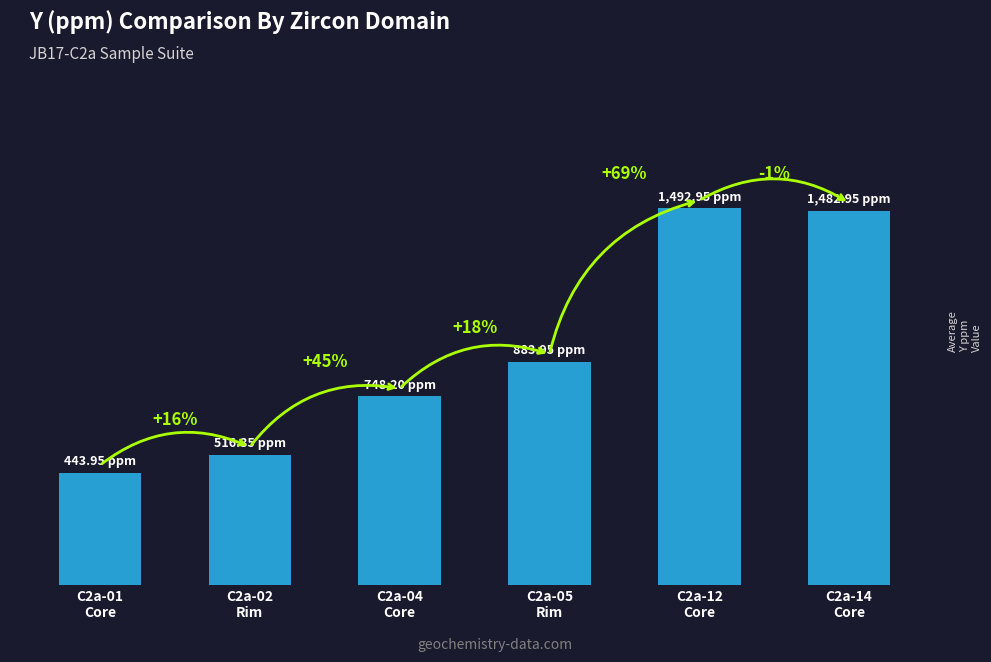

Are the bars horizontal?

No